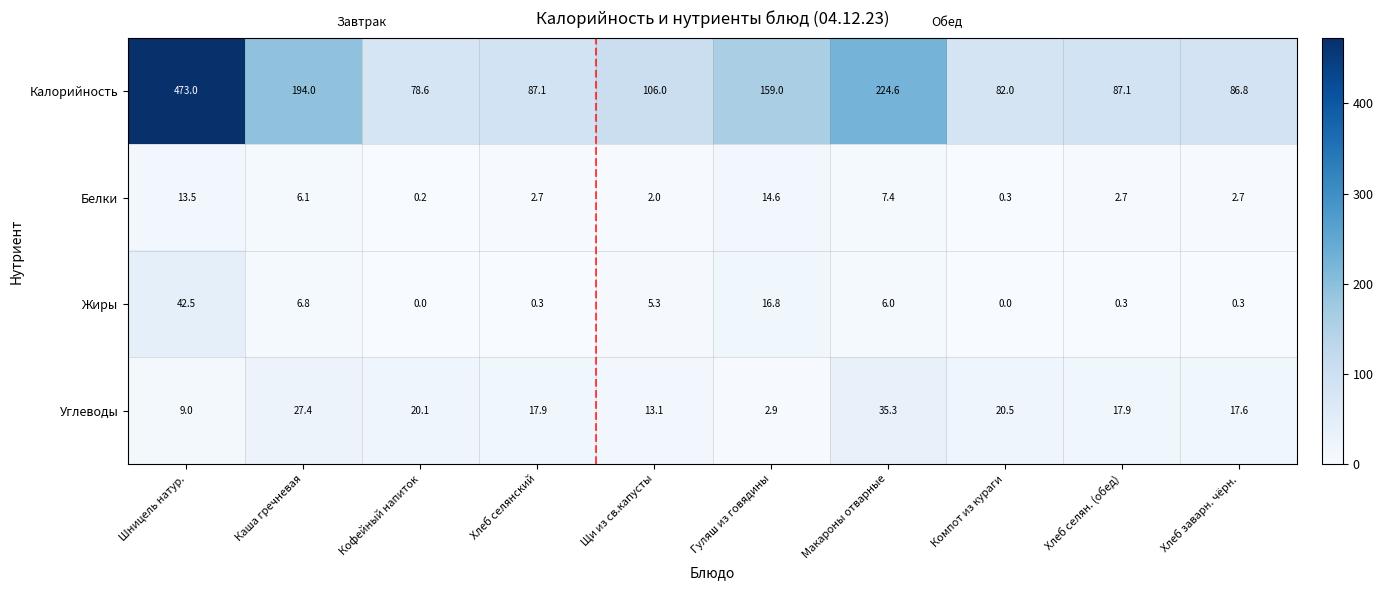

The value of Белки at Хлеб селян. (обед) is 0.7. True or false?

False